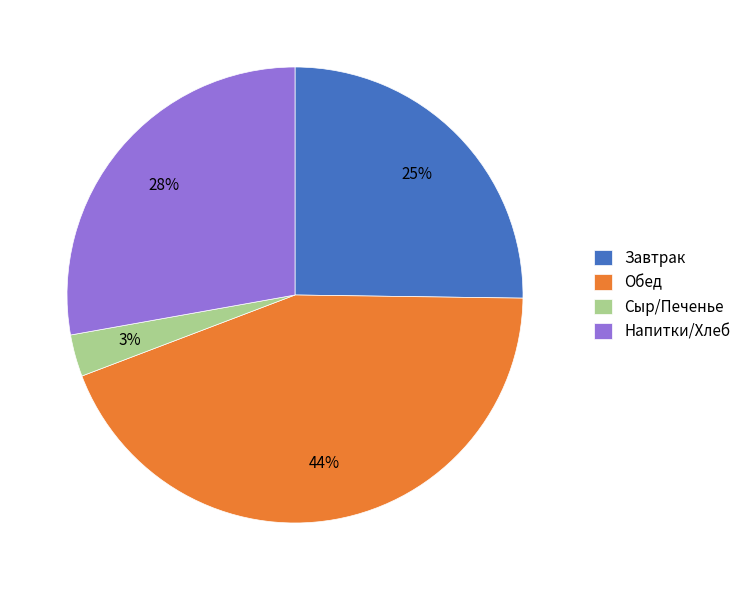

Do Напитки/Хлеб and Сыр/Печенье together represent more than half of the pie?

No